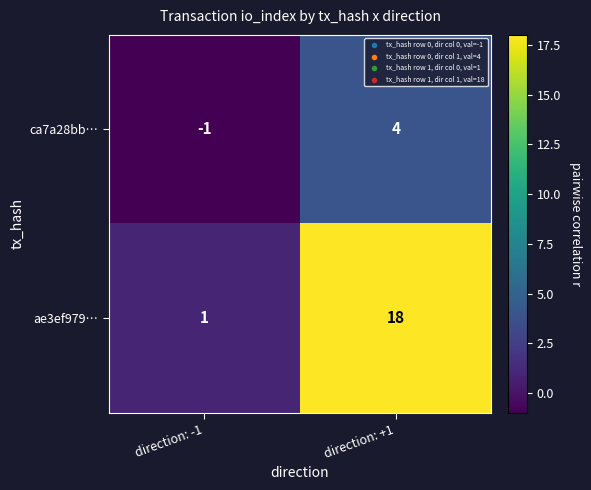

At which label is ca7a28bb… closest to 1?

direction: -1